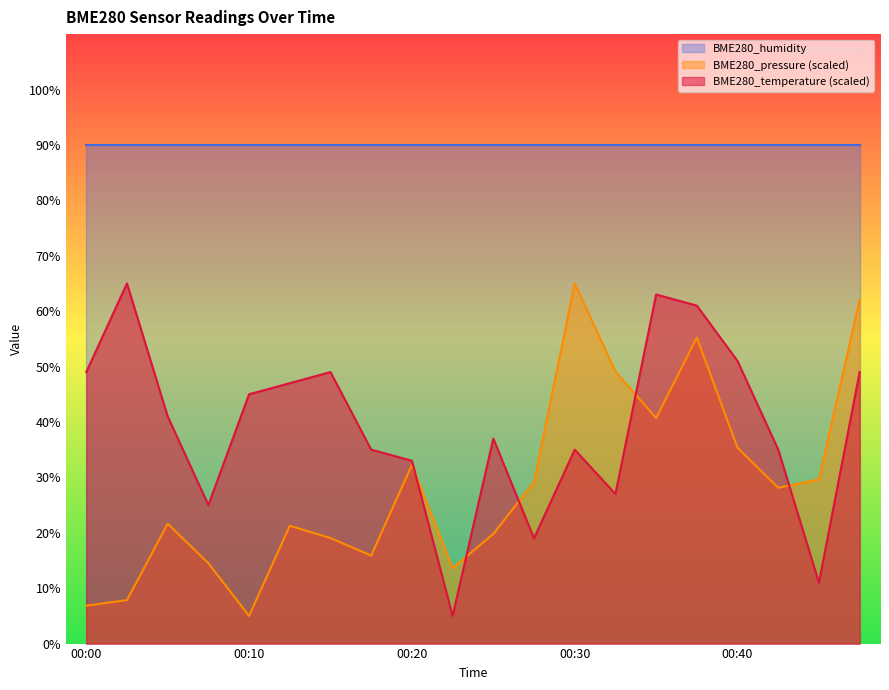

True or false: BME280_temperature (scaled) and BME280_humidity intersect in this chart.

False